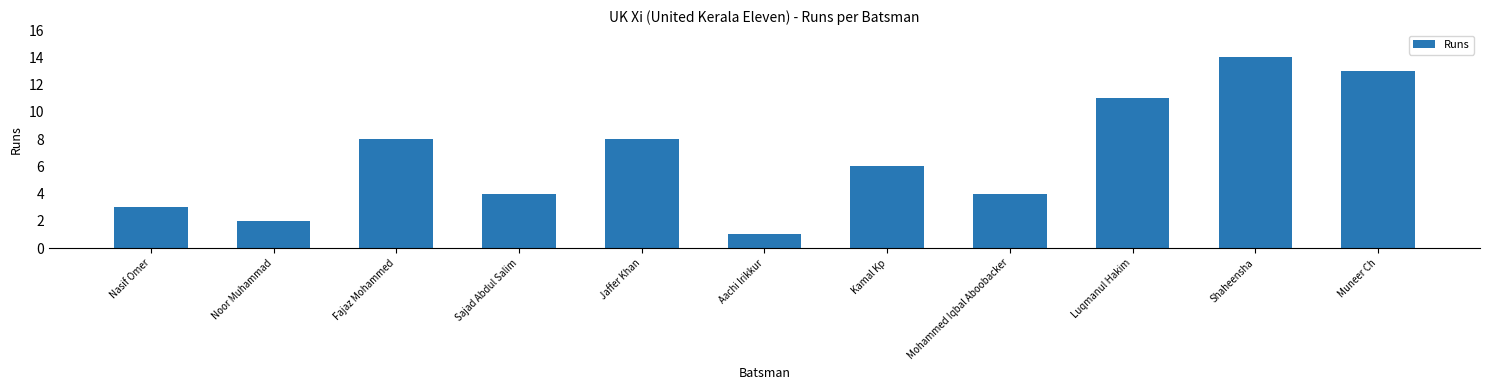

What is the smallest value displayed?

1